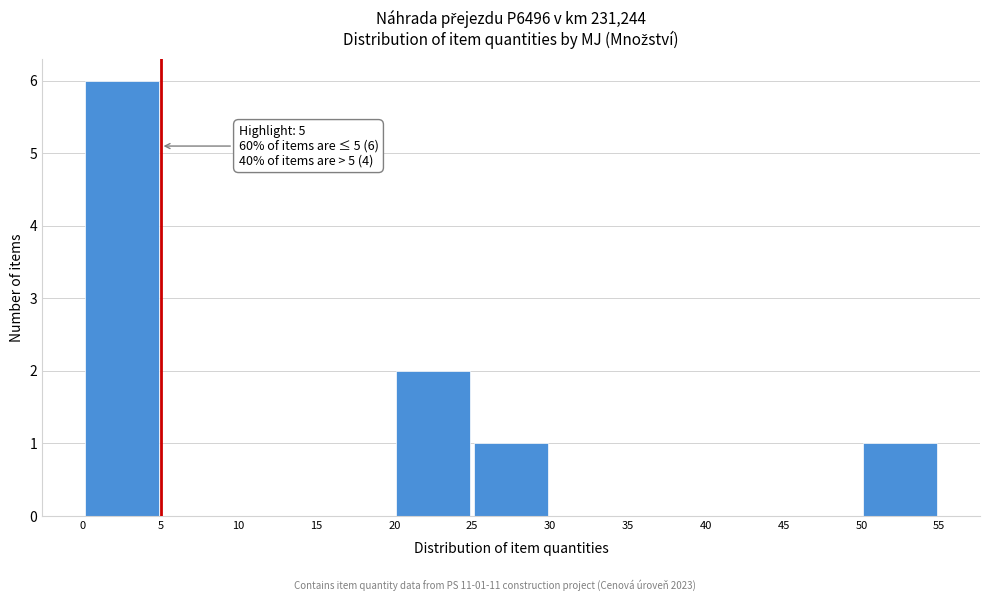

Over which range of the x-axis is the bar tallest?

0 to 5